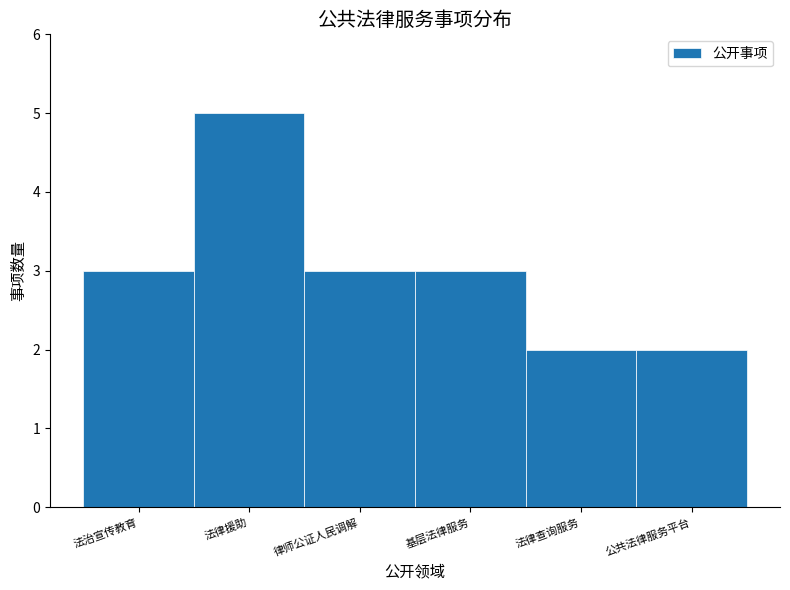

Reading right to left, what are all the values shown in this chart?

公共法律服务平台=2	法律查询服务=2	基层法律服务=3	律师公证人民调解=3	法律援助=5	法治宣传教育=3